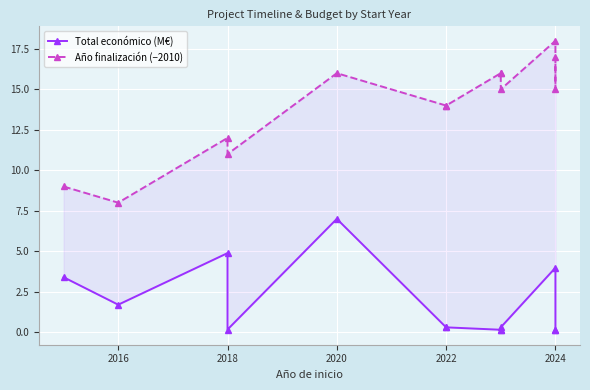

Reading left to right, transcribe all the data shown in this chart.

Total económico (M€): 3.4	1.7	4.9	0.2	7.0	0.3	0.3	0.1	0.1	0.3	4.0	0.2	0.1
Año finalización (−2010): 9.0	8.0	12.0	11.0	16.0	14.0	14.0	16.0	16.0	15.0	18.0	15.0	17.0